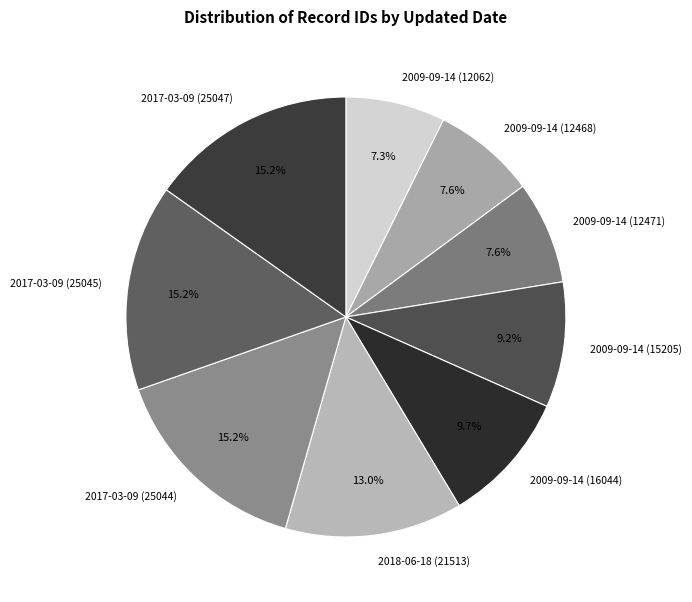

To the nearest percent, what portion does 2017-03-09 (25047) represent?

15%